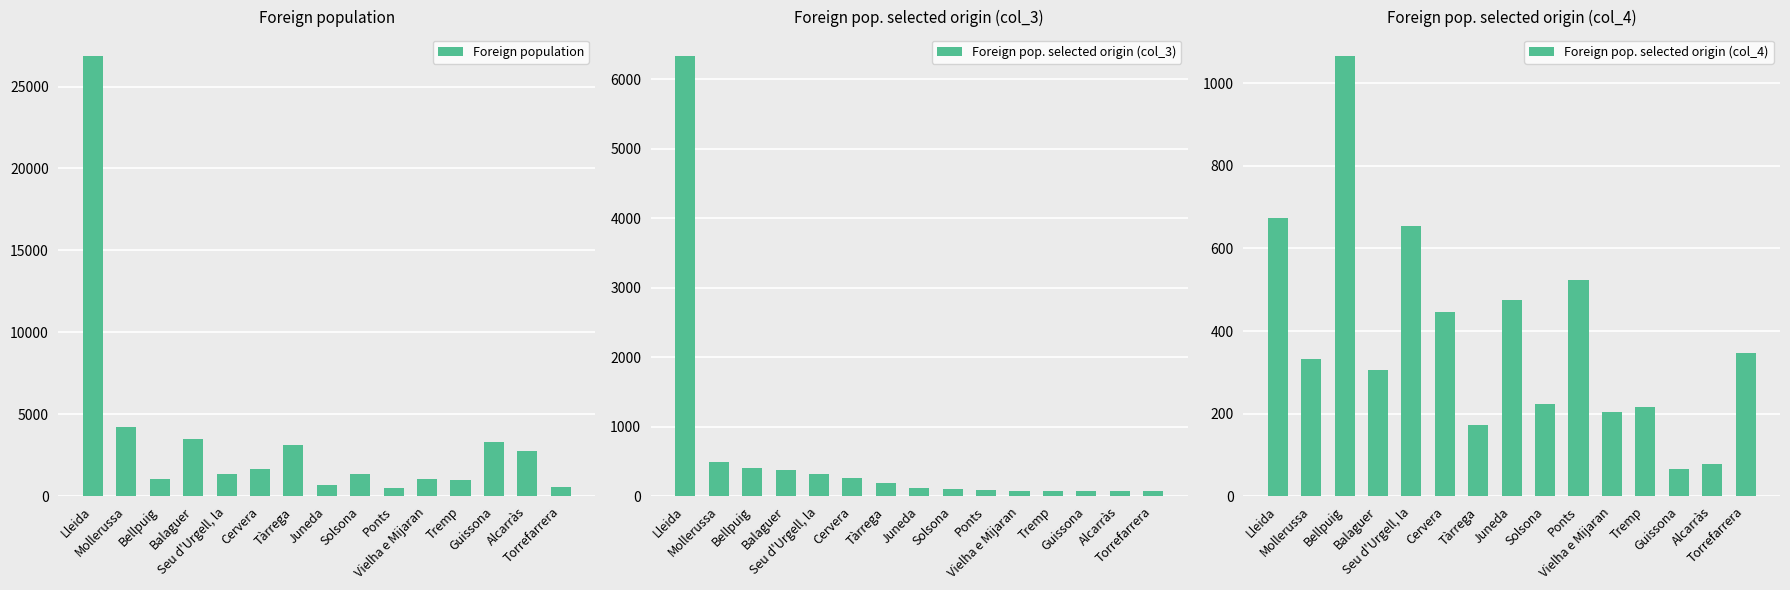

What are all the series names shown in the legend?

Foreign population, Foreign pop. selected origin (col_3), Foreign pop. selected origin (col_4)